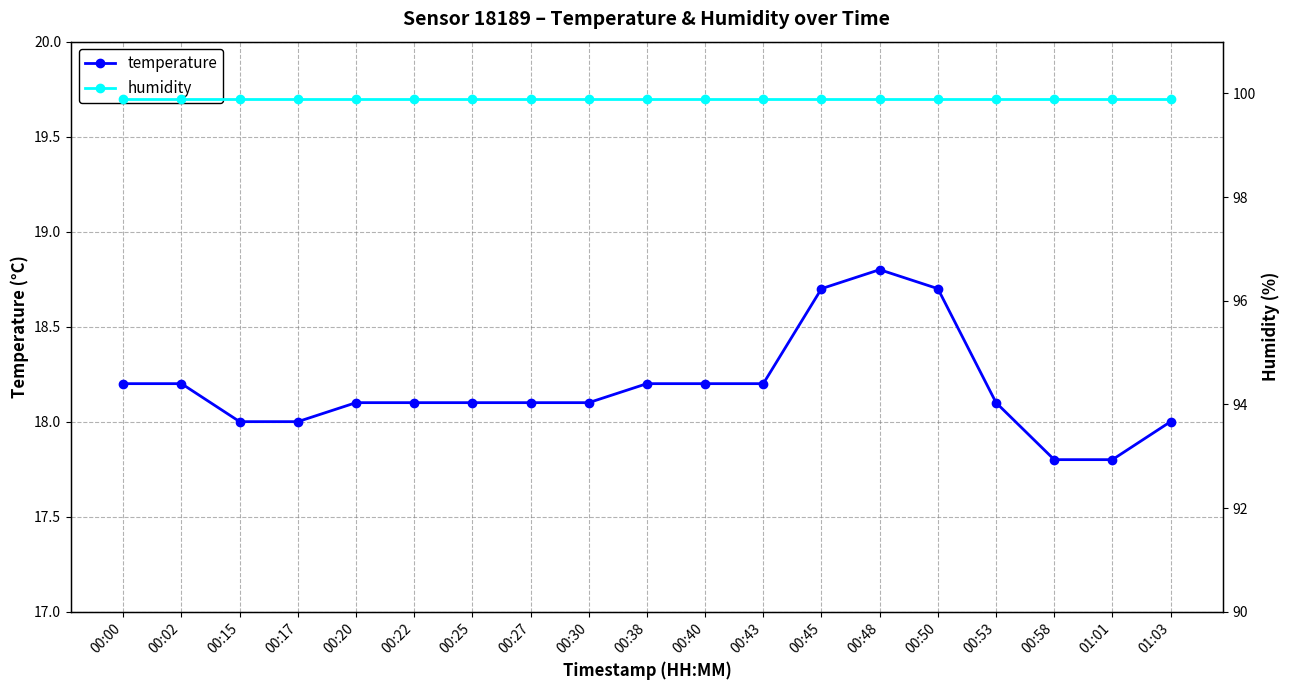

How many lines are shown in the chart?

2